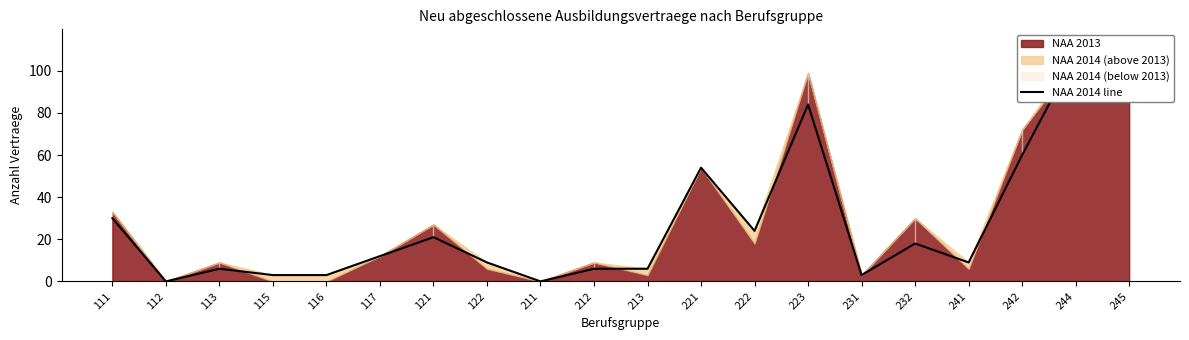

Is it true that the value at 112 is 51?

False